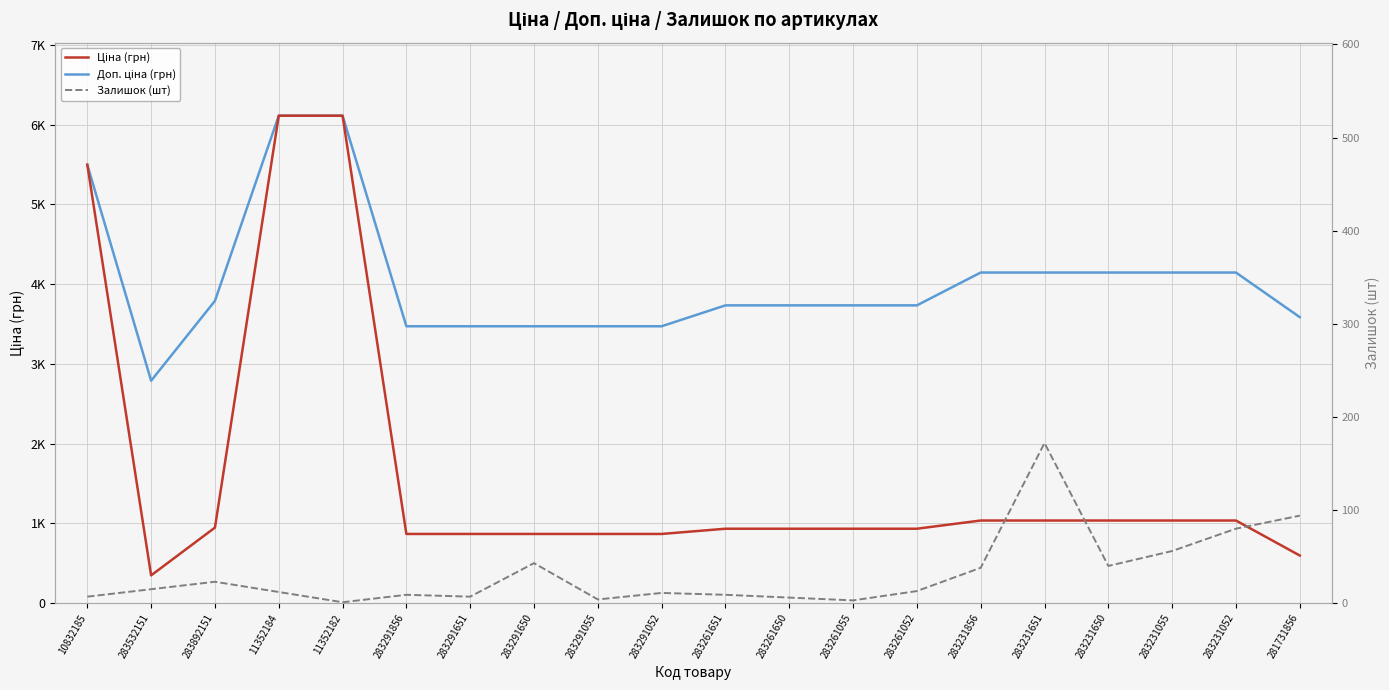

Rank the series by their average value, from lowest to highest.

Залишок (шт), Ціна (грн), Доп. ціна (грн)